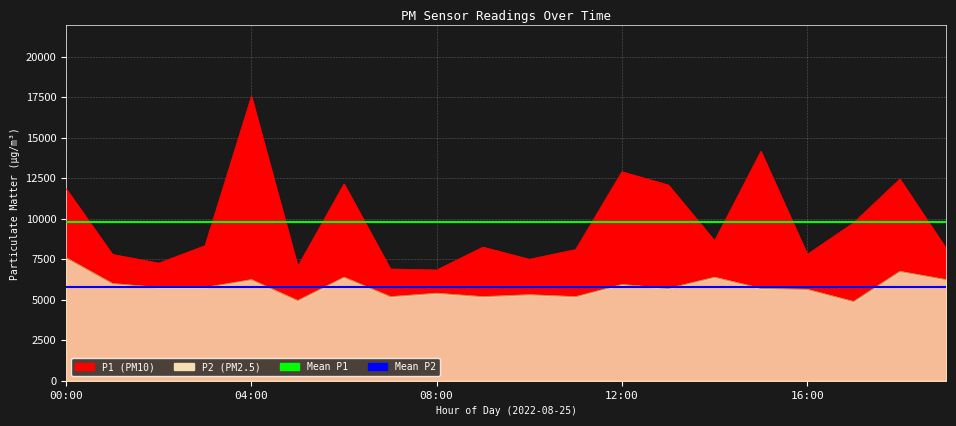

List the series in order of their peak value, highest first.

Mean P1, Mean P2